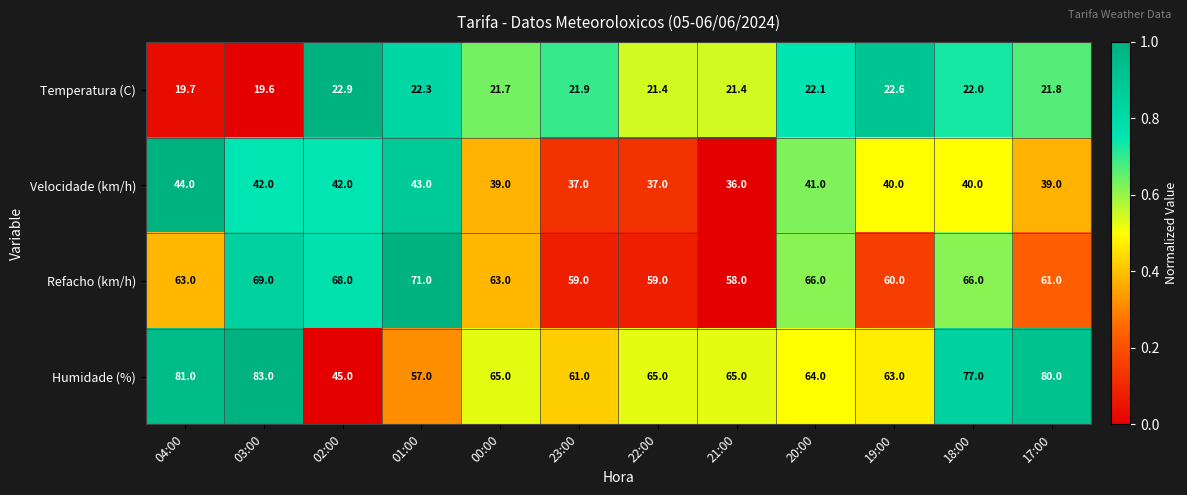

What is the difference between the Temperatura (C) values at 18:00 and 01:00?

0.3